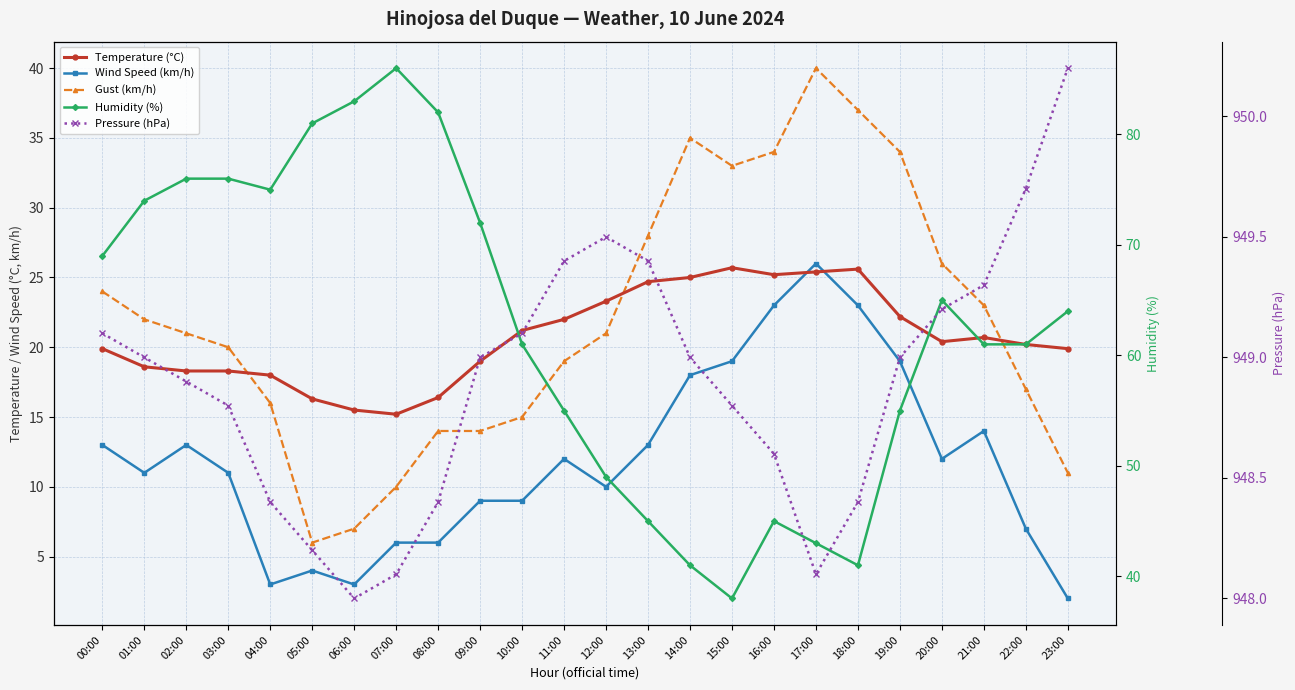

At which category is the sum across all series the highest?

17:00